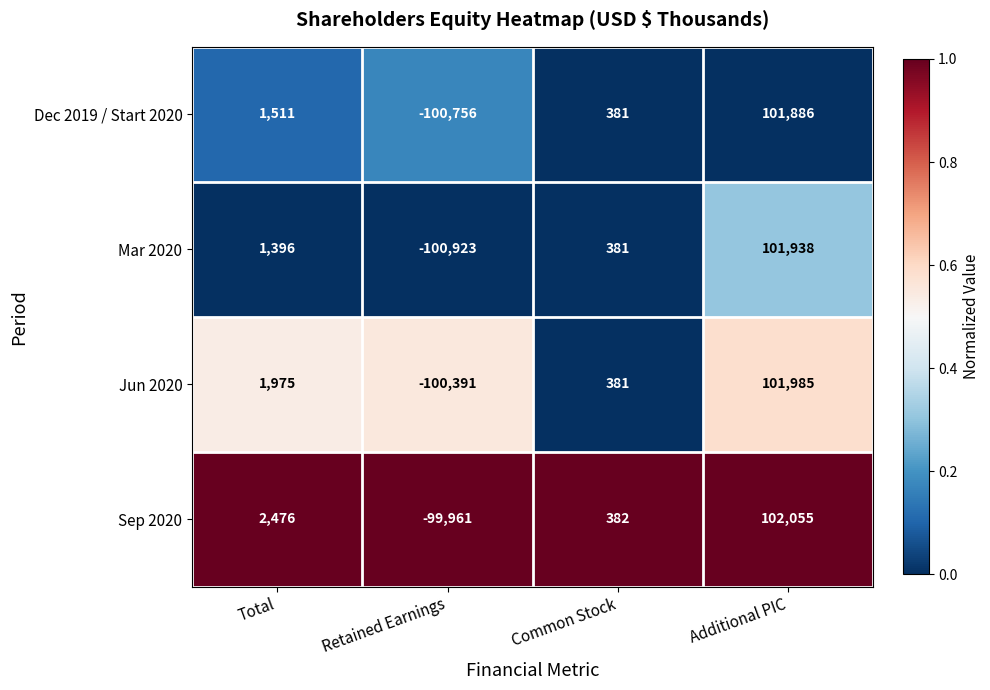

Which series changed the most between Total and Retained Earnings?

Sep 2020